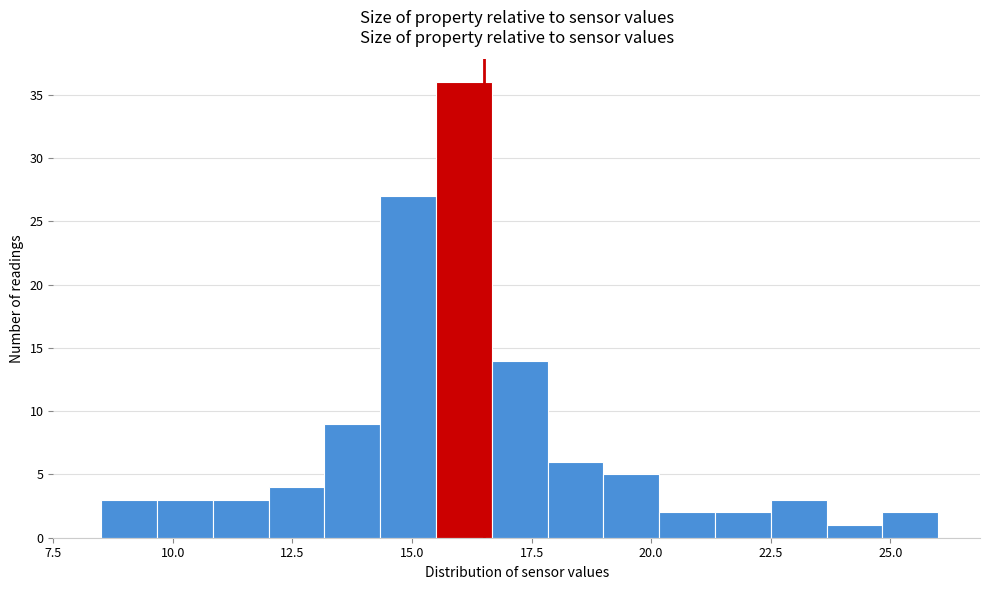

Read against the x-axis, roughly where is the centre of the tallest bar?

16.0